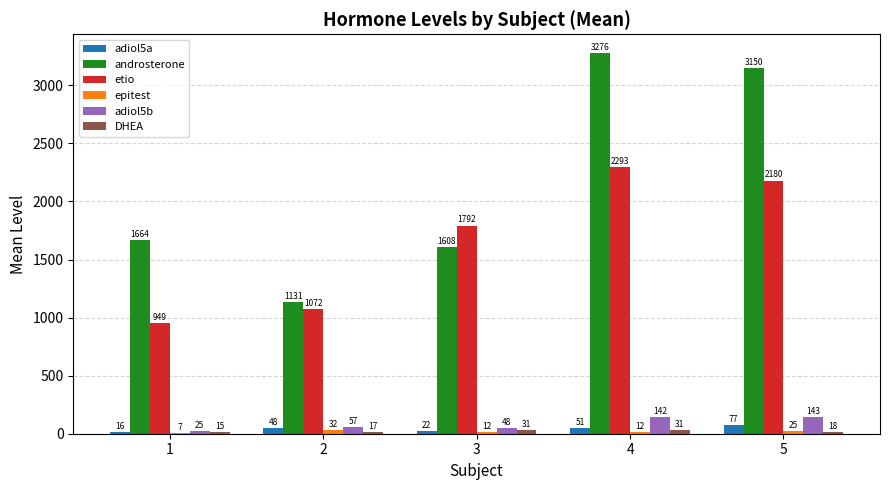

The etio series shows 1791.6 at 3. True or false?

True